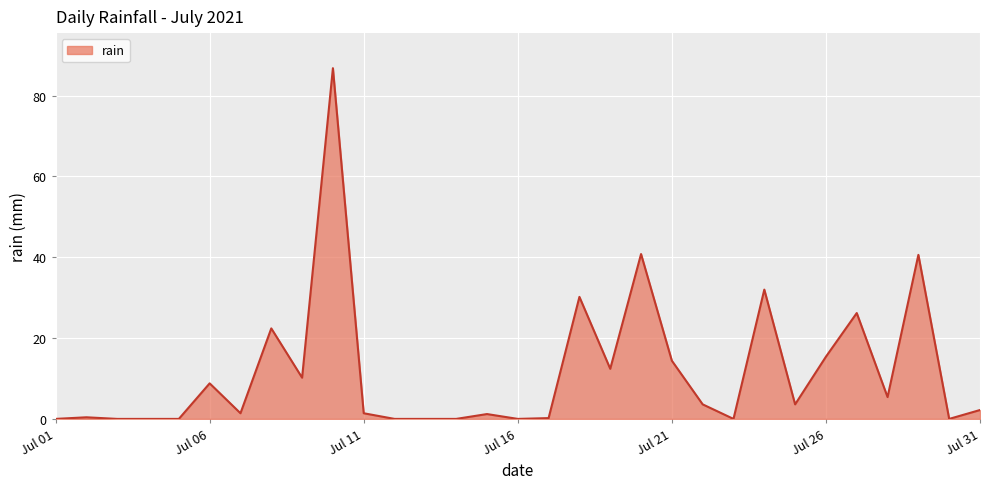

What is the difference between the maximum and minimum values?

86.8